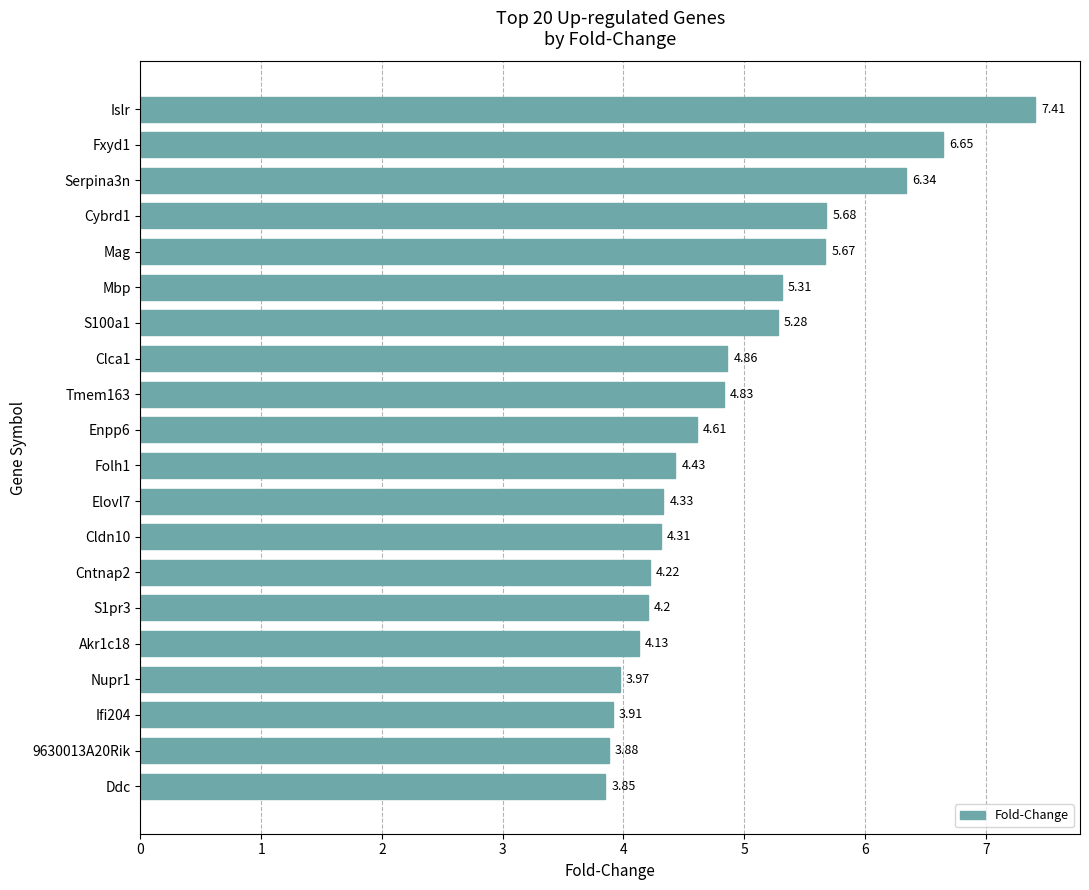

What is the ratio of the value at Nupr1 to the value at Mbp?

0.7